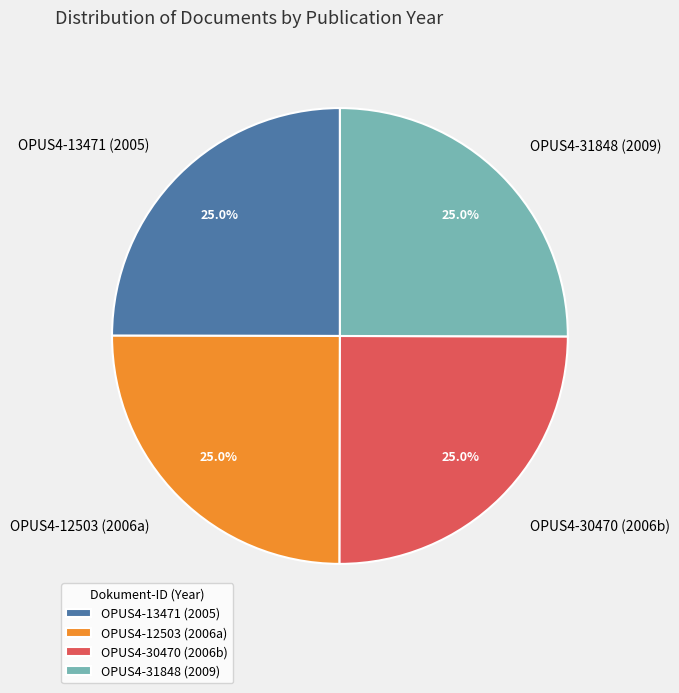

What percentage is the OPUS4-31848 slice, to the nearest percent?

25%